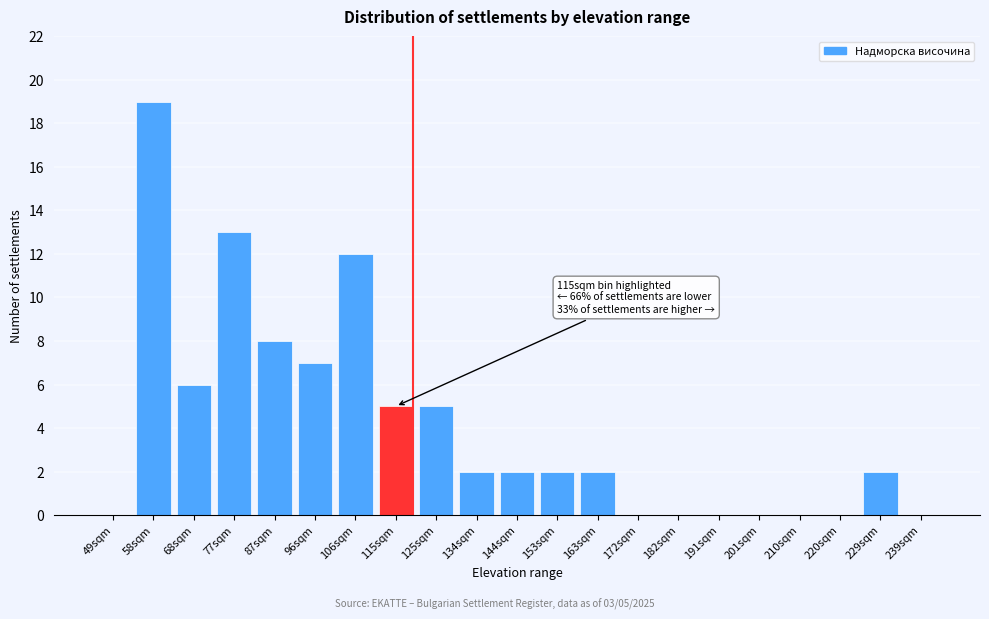

Reading left to right, extract all data points from this chart.

49sqm=0	58sqm=19	68sqm=6	77sqm=13	87sqm=8	96sqm=7	106sqm=12	115sqm=5	125sqm=5	134sqm=2	144sqm=2	153sqm=2	163sqm=2	172sqm=0	182sqm=0	191sqm=0	201sqm=0	210sqm=0	220sqm=0	229sqm=2	239sqm=0